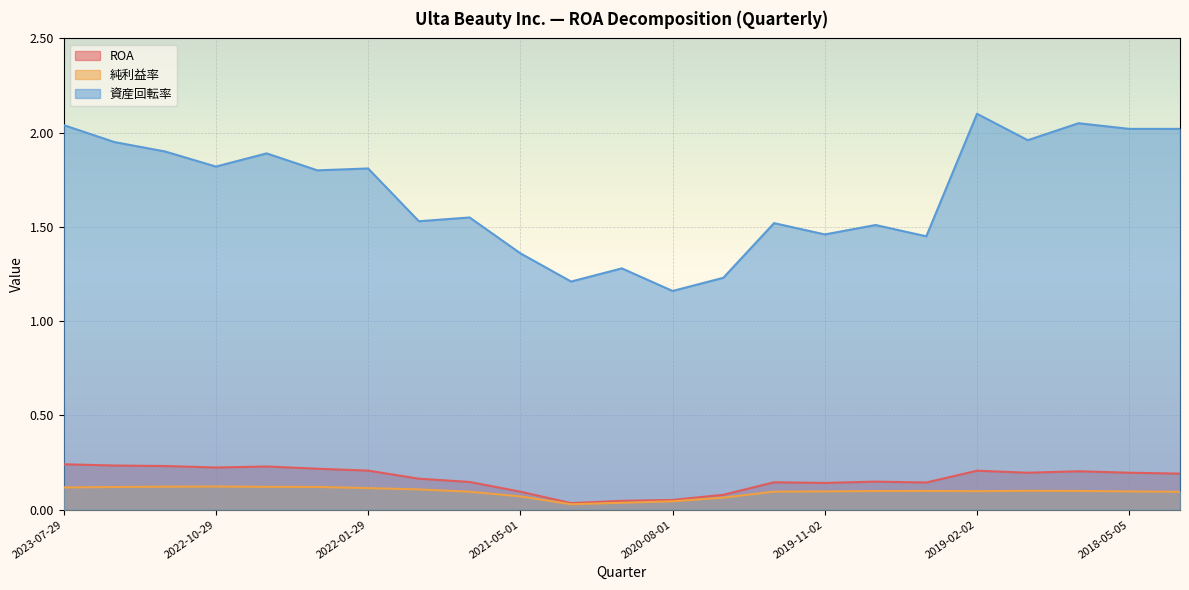

True or false: 資産回転率 and 純利益率 intersect in this chart.

False